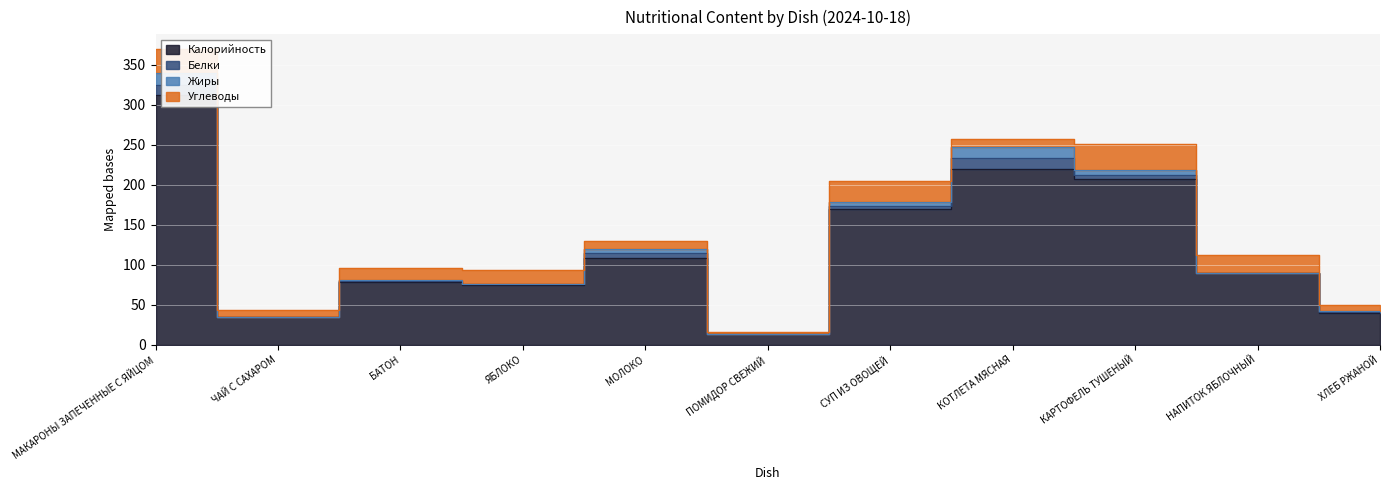

In Жиры, how many points are lower than both neighbors (excluding endpoints)?

4